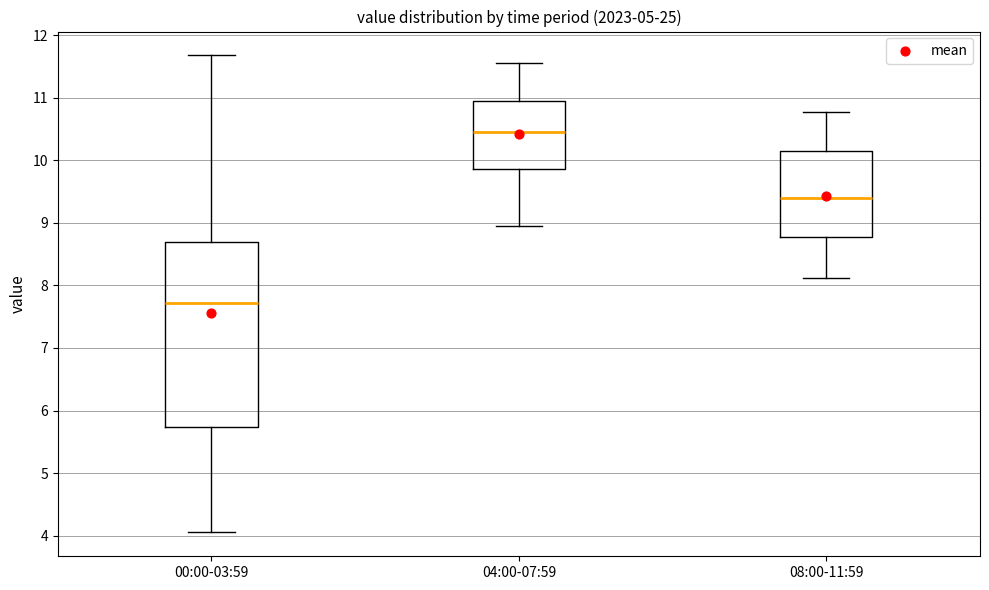

Which box is the tallest, from its lower edge to its upper edge?

00:00-03:59